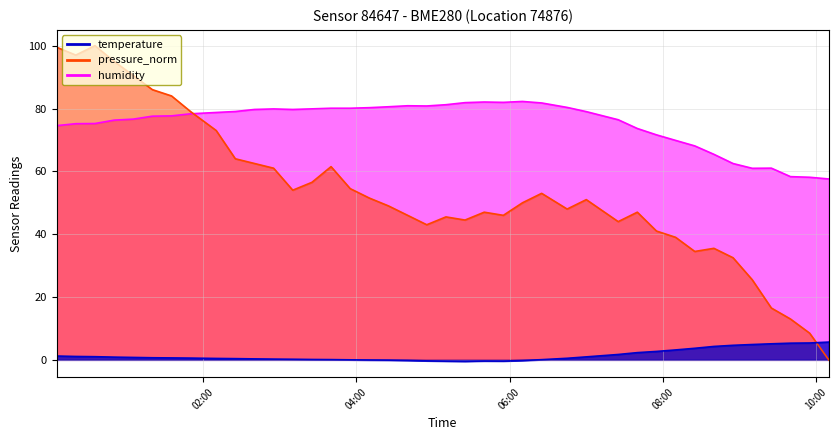

At 2024-03-08T08:55:09, list the series in order from smallest to largest.

temperature, pressure_norm, humidity